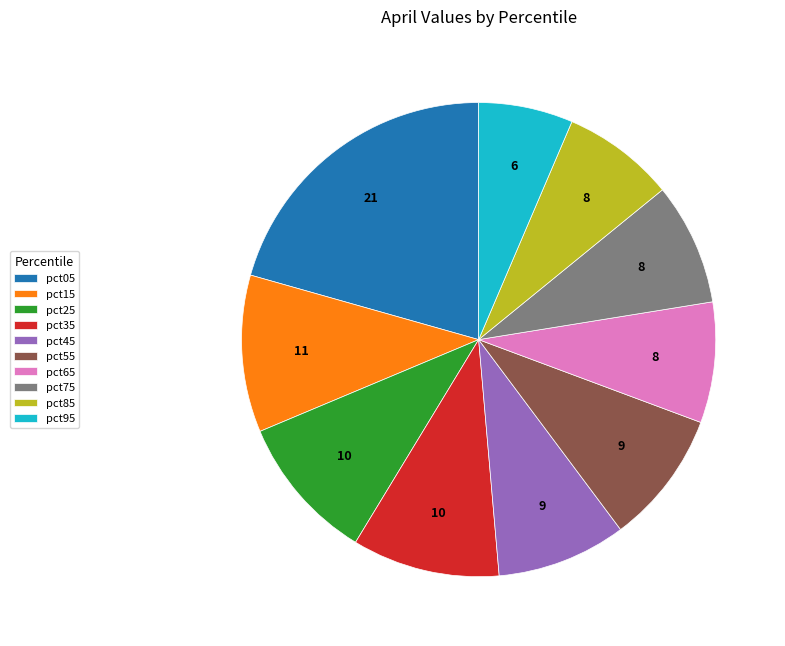

Which has a higher value, pct85 or pct05?

pct05